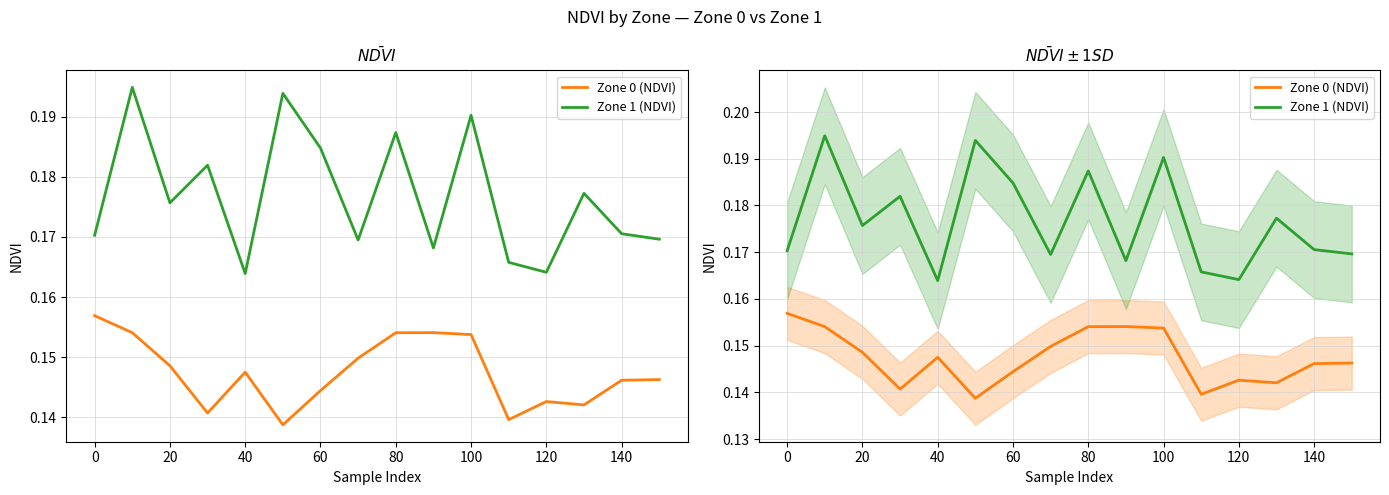

Does the chart have visible grid lines?

Yes